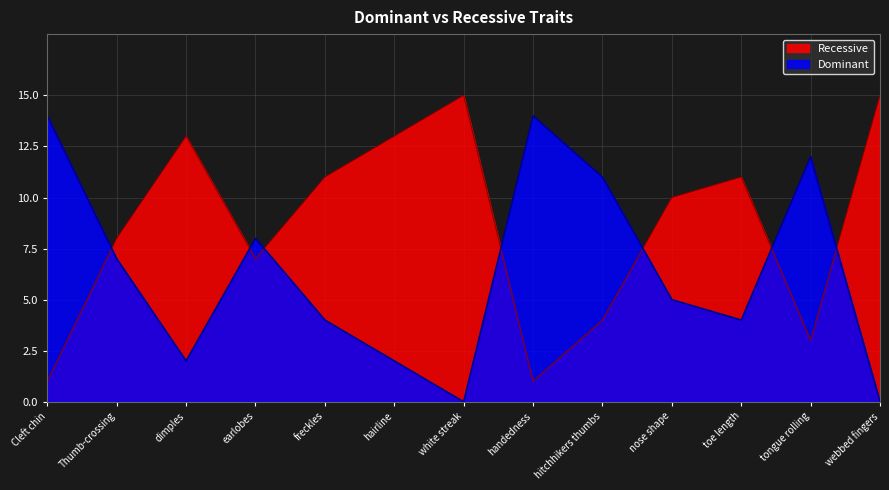

Between dimples and webbed fingers, which series saw the biggest shift?

Dominant